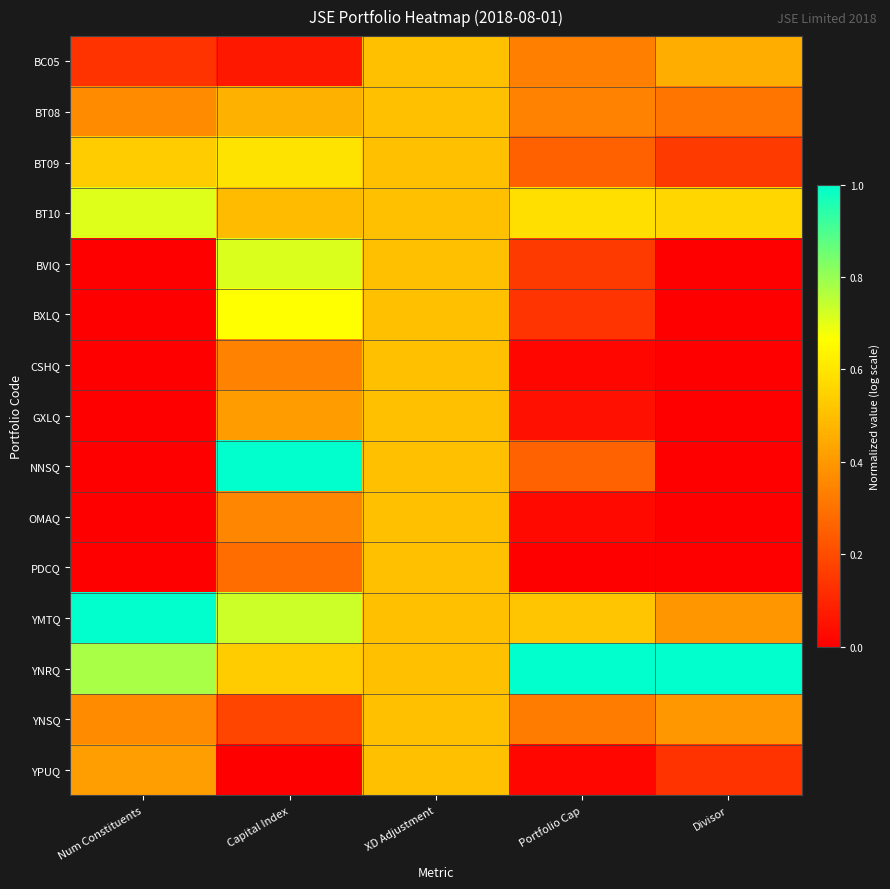

Rank the series at Portfolio Cap from lowest to highest value.

PDCQ, YPUQ, CSHQ, OMAQ, GXLQ, BXLQ, BVIQ, BT09, NNSQ, YNSQ, BC05, BT08, YMTQ, BT10, YNRQ